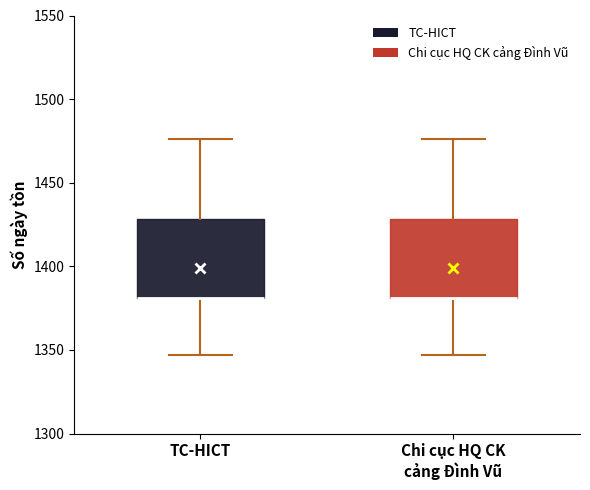

Where is the upper edge of the box for Chi cục HQ CK cảng Đình Vũ on the y-axis? The values are not printed on the chart, so give them approximately, as read against the axis.

1430